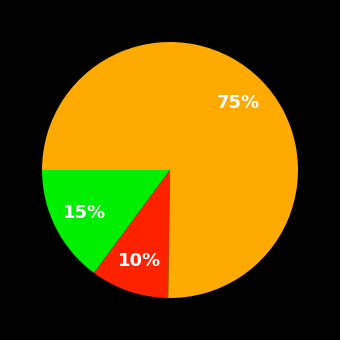

Is there a majority slice in this chart?

Yes